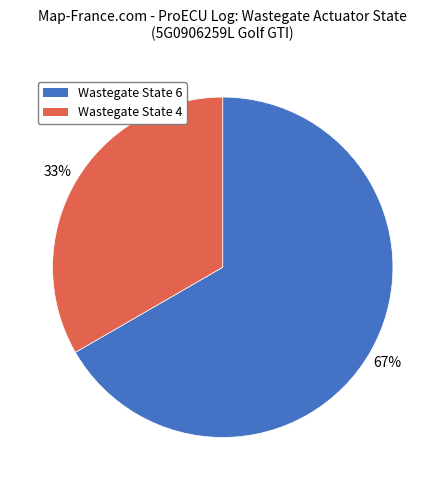

Is there a majority slice in this chart?

Yes